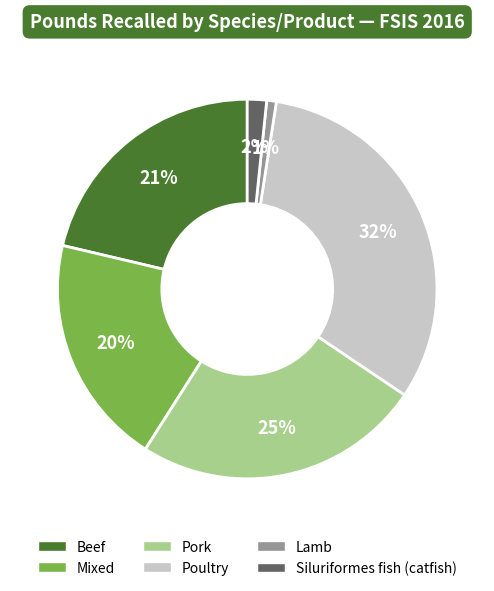

To the nearest percent, what is the difference between the largest and smallest slice percentages?

31%